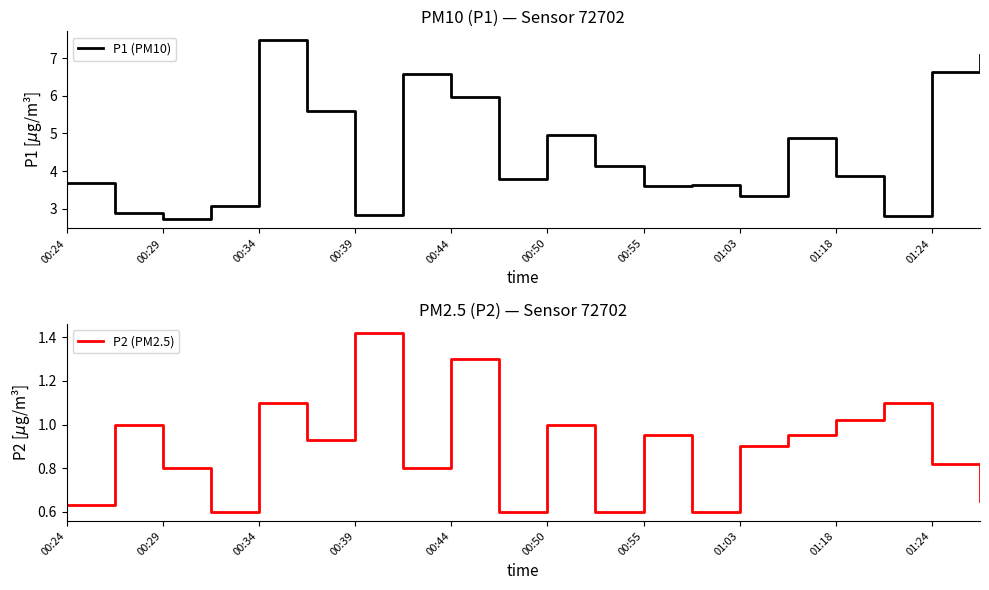

What is the maximum value for P1 (PM10)?

7.5